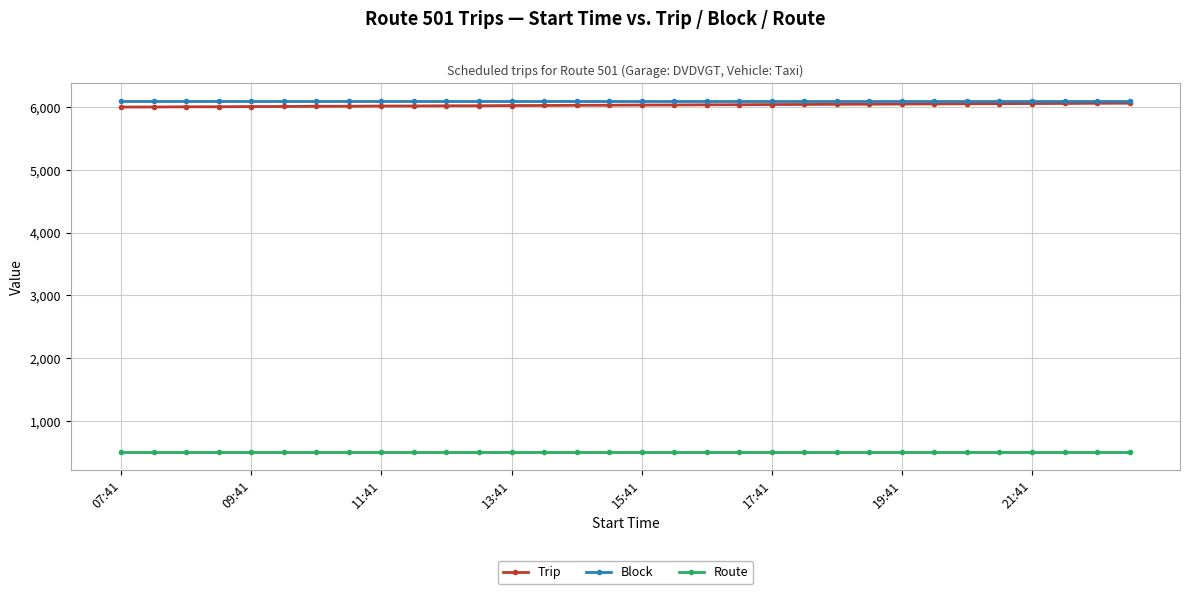

What is the lowest value of the Route series?

501